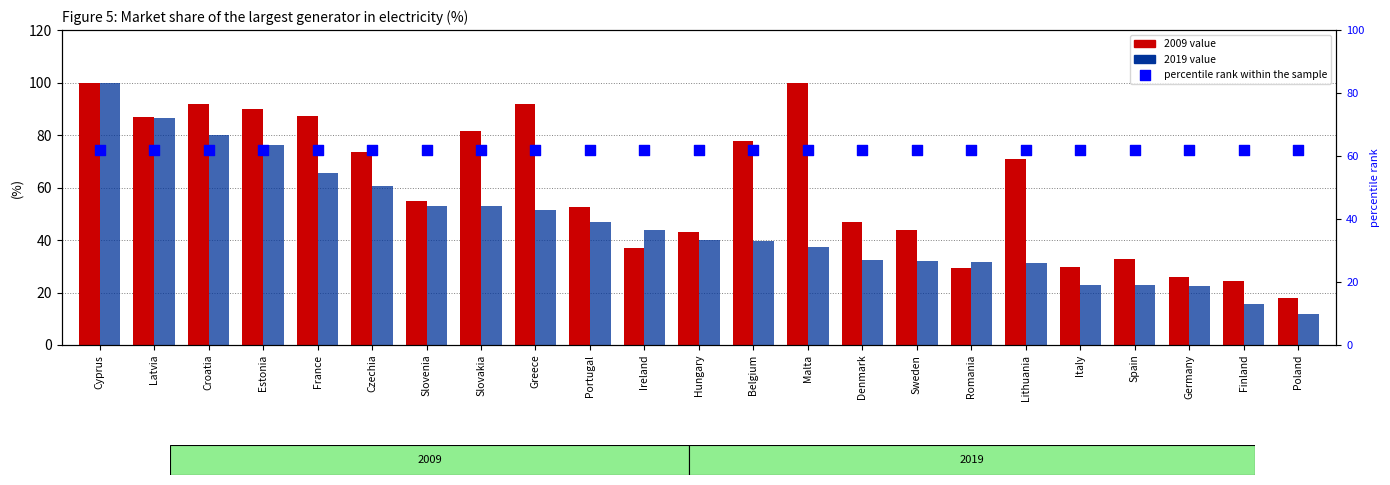

Which series reaches the minimum Y coordinate?

2019